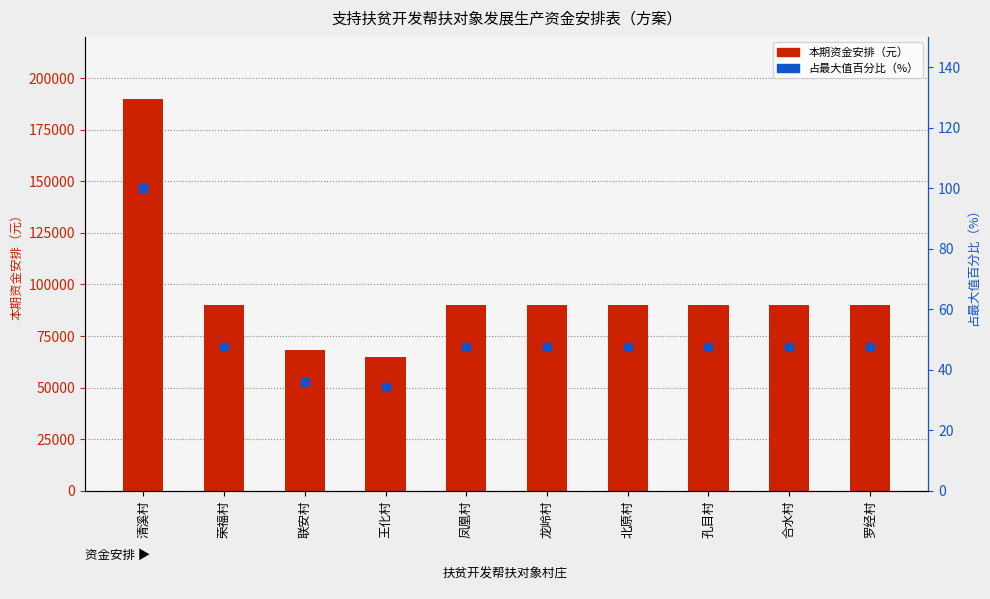

Is the value of 本期资金安排（元） at 王化村 greater than the value of 占最大值百分比（%） at 北原村?

Yes